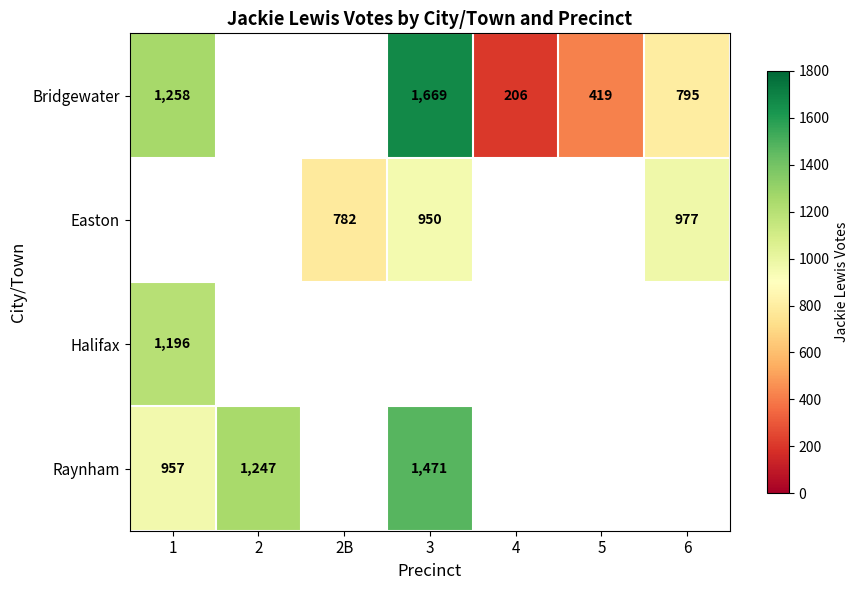

The value of Easton at 2B is 179.3. True or false?

False